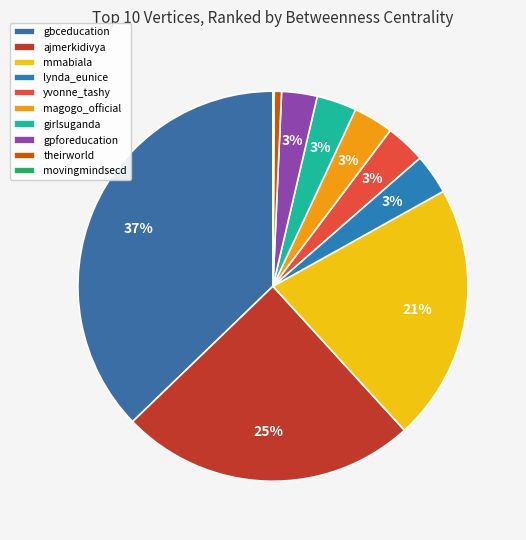

How many slices are in this pie chart?

10